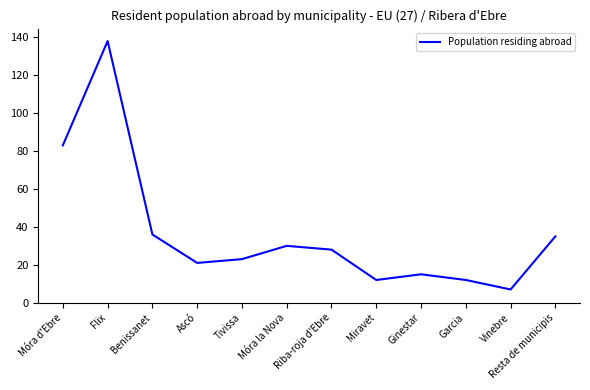

What is the change in value from Riba-roja d'Ebre to Garcia?

-16